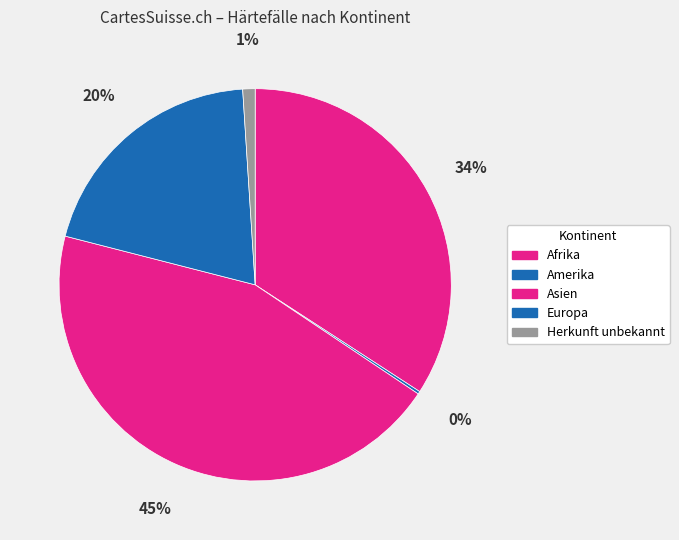

How many segments does this pie chart have?

5